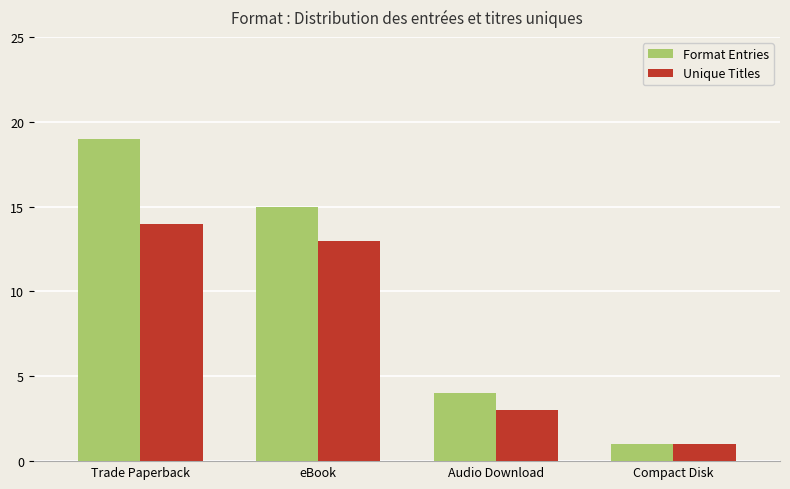

Reading left to right, list all the values displayed in this chart.

Format Entries: 19	15	4	1
Unique Titles: 14	13	3	1